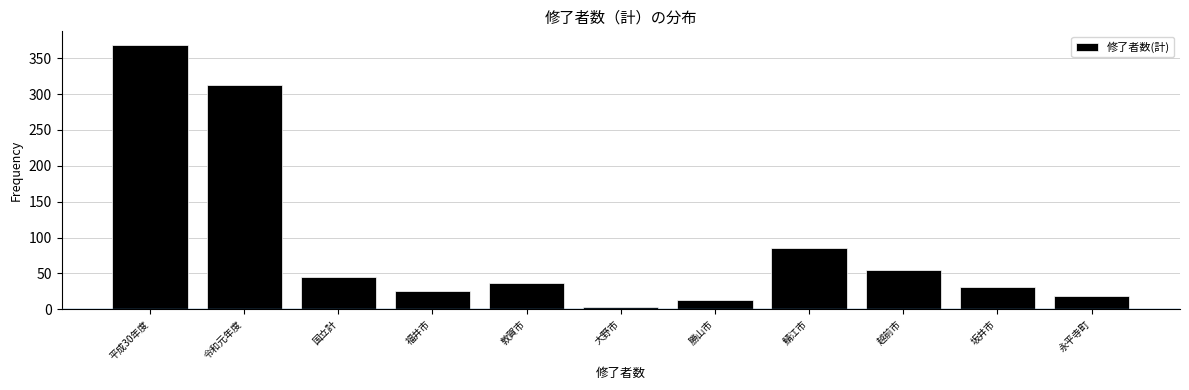

Reading right to left, transcribe all the data shown in this chart.

19	31	55	86	13	3	36	25	45	313	369